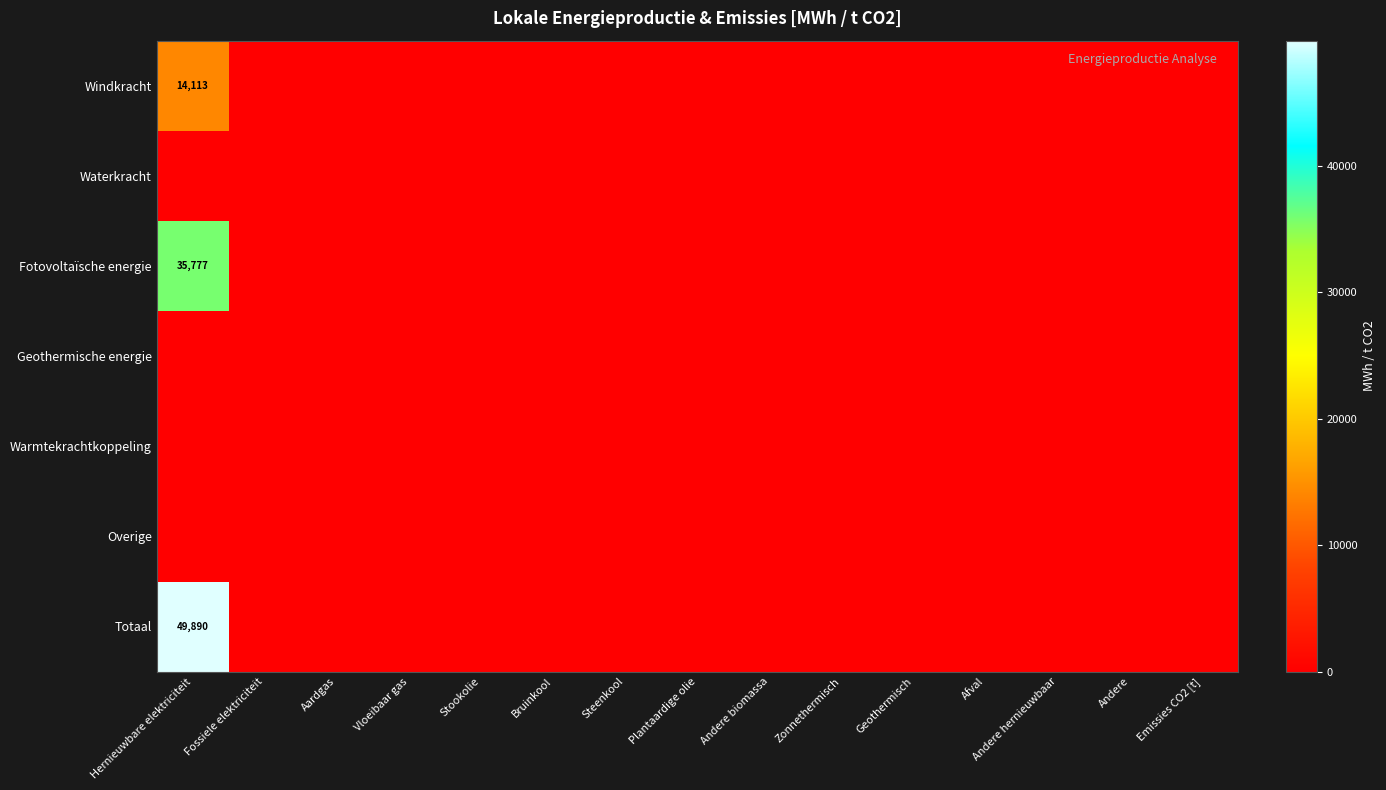

At how many categories does at least one series exceed 35954?

1